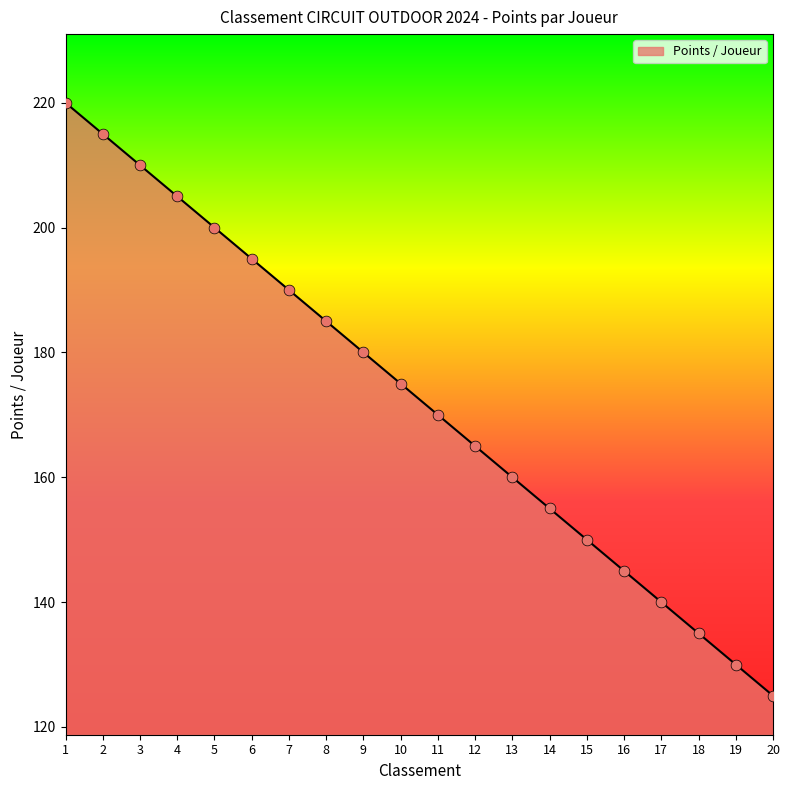

What is the change in value from 8 to 13?

-25